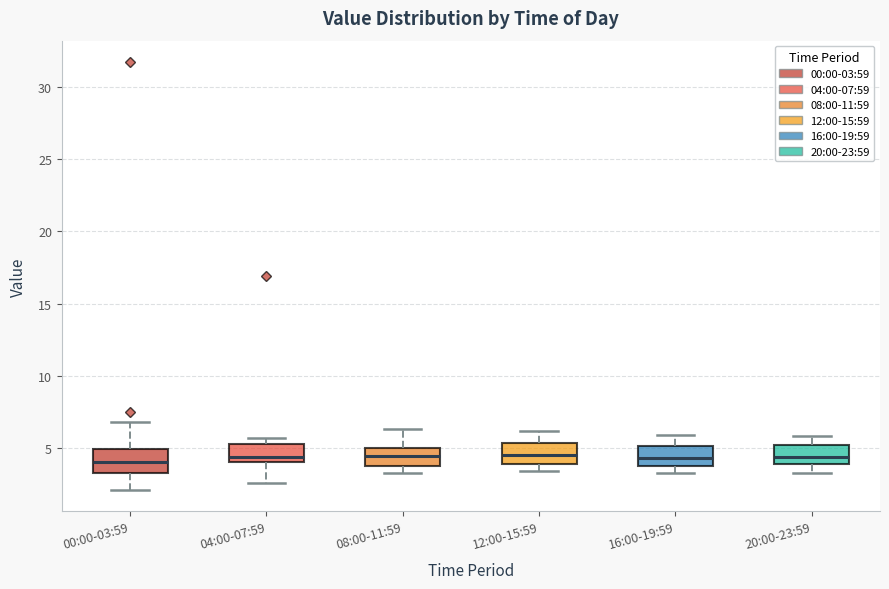

Reading left to right, read every box against the y-axis: the position of its median line, the range the box covers, and the ends of its whiskers. The values are not printed on the chart, so give them approximately, as read against the axis.

00:00-03:59: median 4.0, box 3.5 to 5.0, whiskers 2.0 to 7.0
04:00-07:59: median 4.5, box 4.0 to 5.5, whiskers 2.5 to 5.5 (just above the box's upper edge)
08:00-11:59: median 4.5, box 4.0 to 5.0, whiskers 3.5 to 6.5
12:00-15:59: median 4.5, box 4.0 to 5.5, whiskers 3.5 to 6.0
16:00-19:59: median 4.5, box 4.0 to 5.0, whiskers 3.5 to 6.0
20:00-23:59: median 4.5, box 4.0 to 5.0, whiskers 3.5 to 6.0